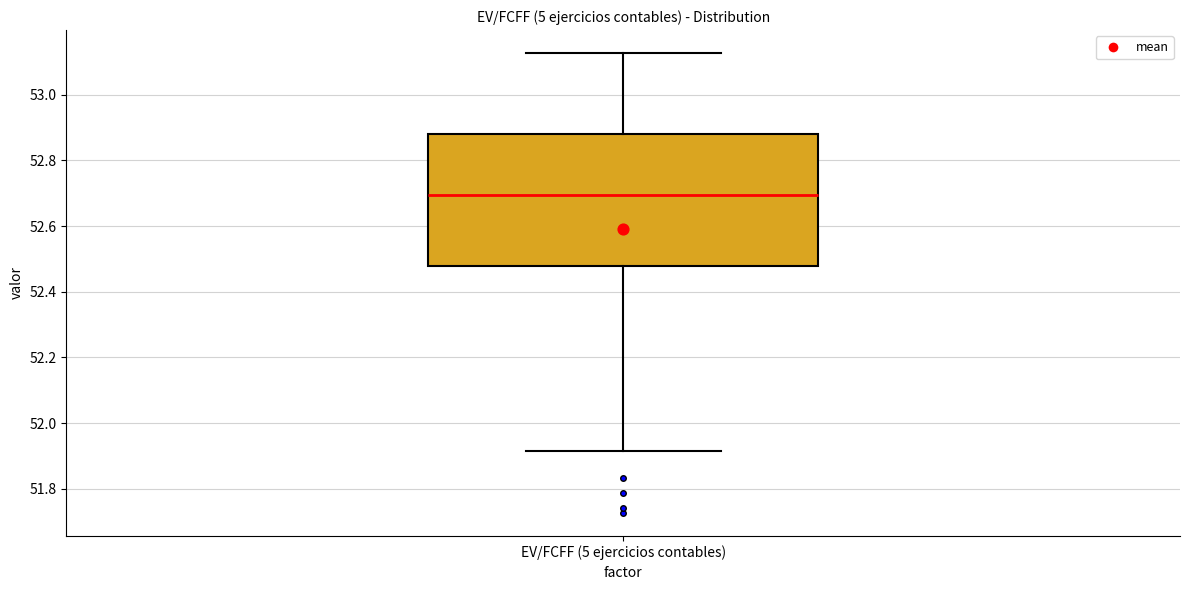

Where is the lower edge of the box for EV/FCFF (5 ejercicios contables) on the y-axis? The values are not printed on the chart, so give them approximately, as read against the axis.

52.48